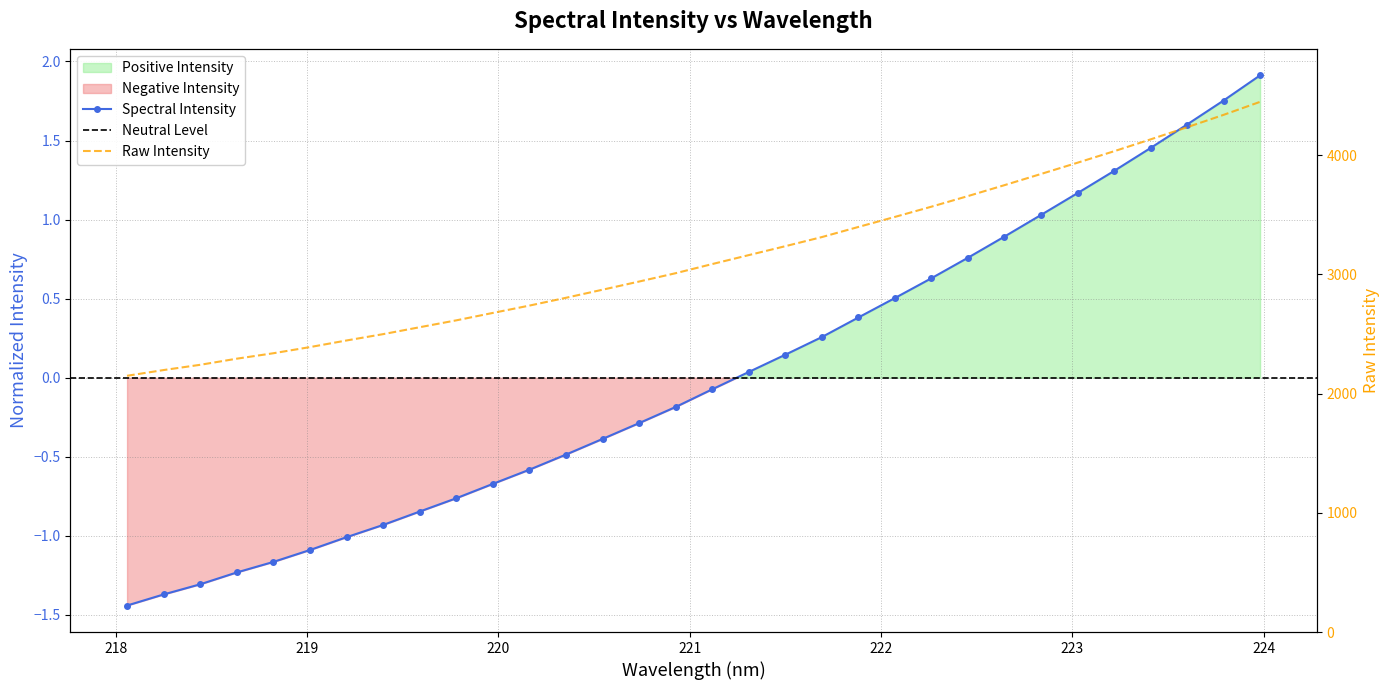

What is the value of the 3rd point from the left?

-1.3